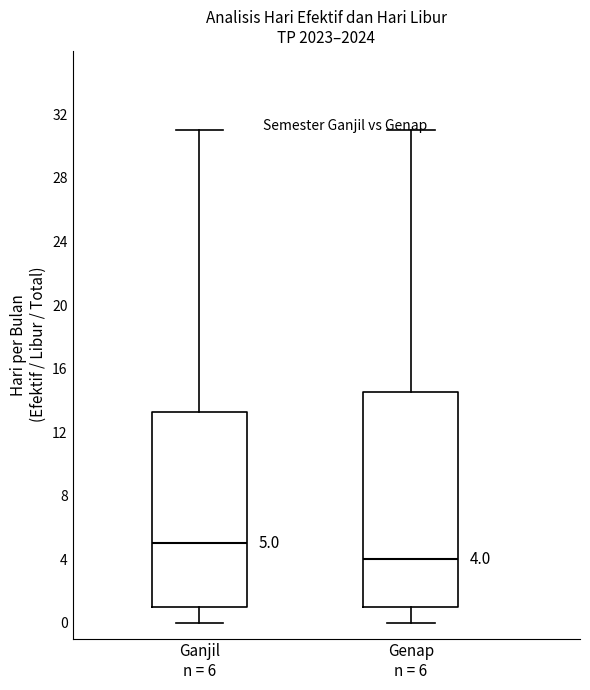

Which box is the tallest, from its lower edge to its upper edge?

Genap n = 6